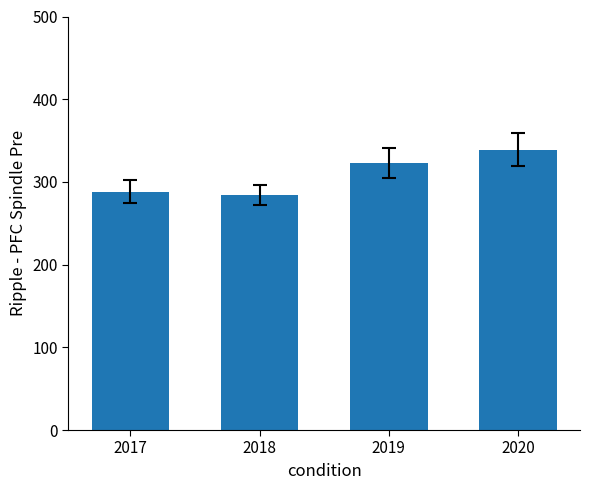

Reading right to left, what are all the values shown in this chart?

338.7	322.4	284.4	288.1